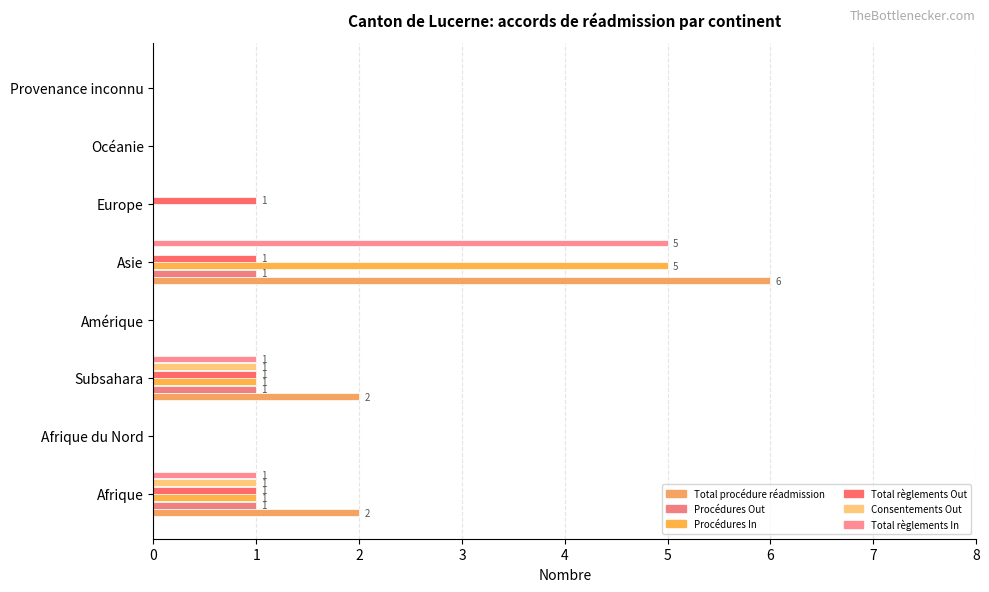

Which series has the largest range (max minus min)?

Total procédure réadmission